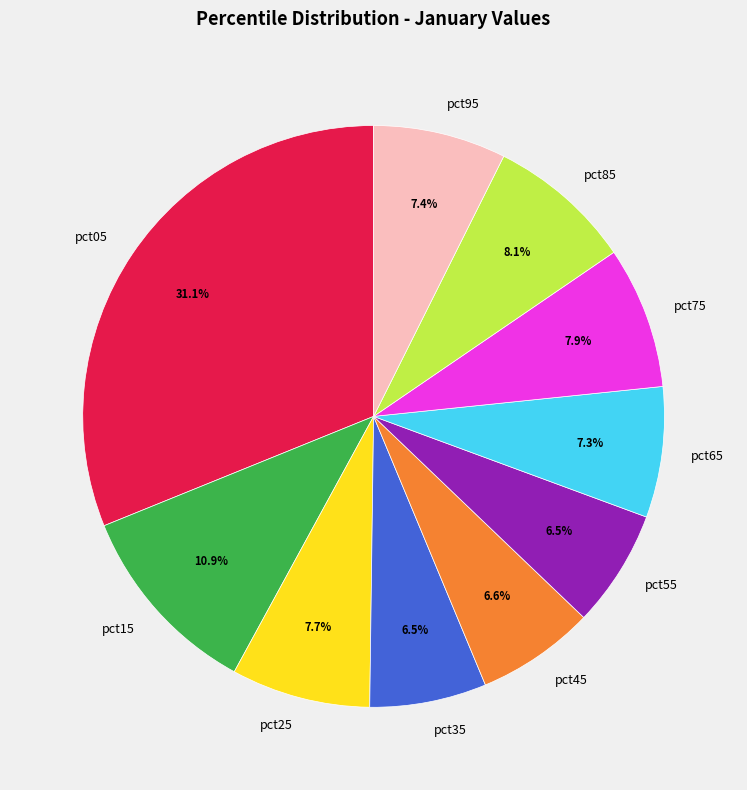

What is the largest slice in the pie chart?

pct05